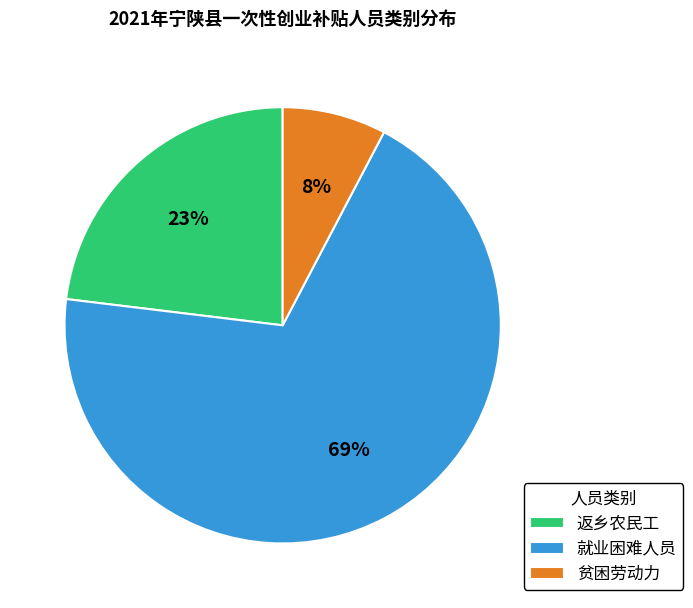

How many segments does this pie chart have?

3